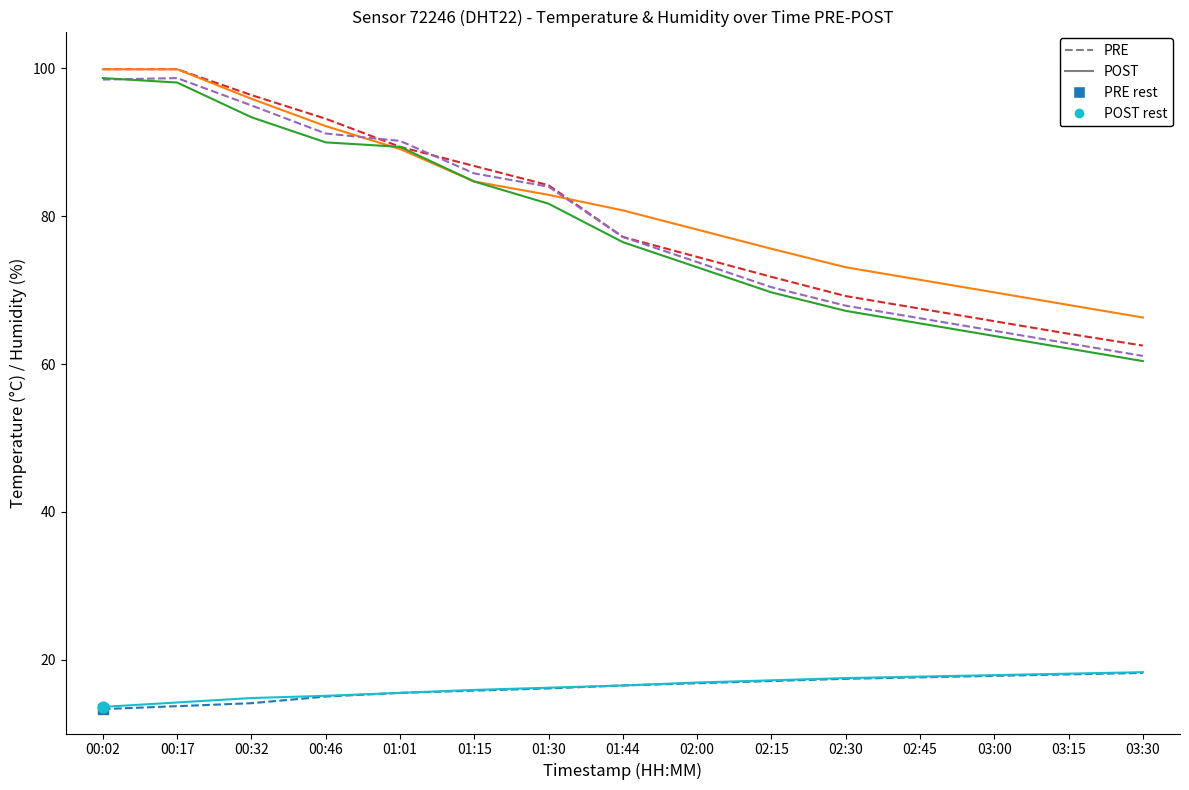

What is the total value across all series at 03:15?

293.1